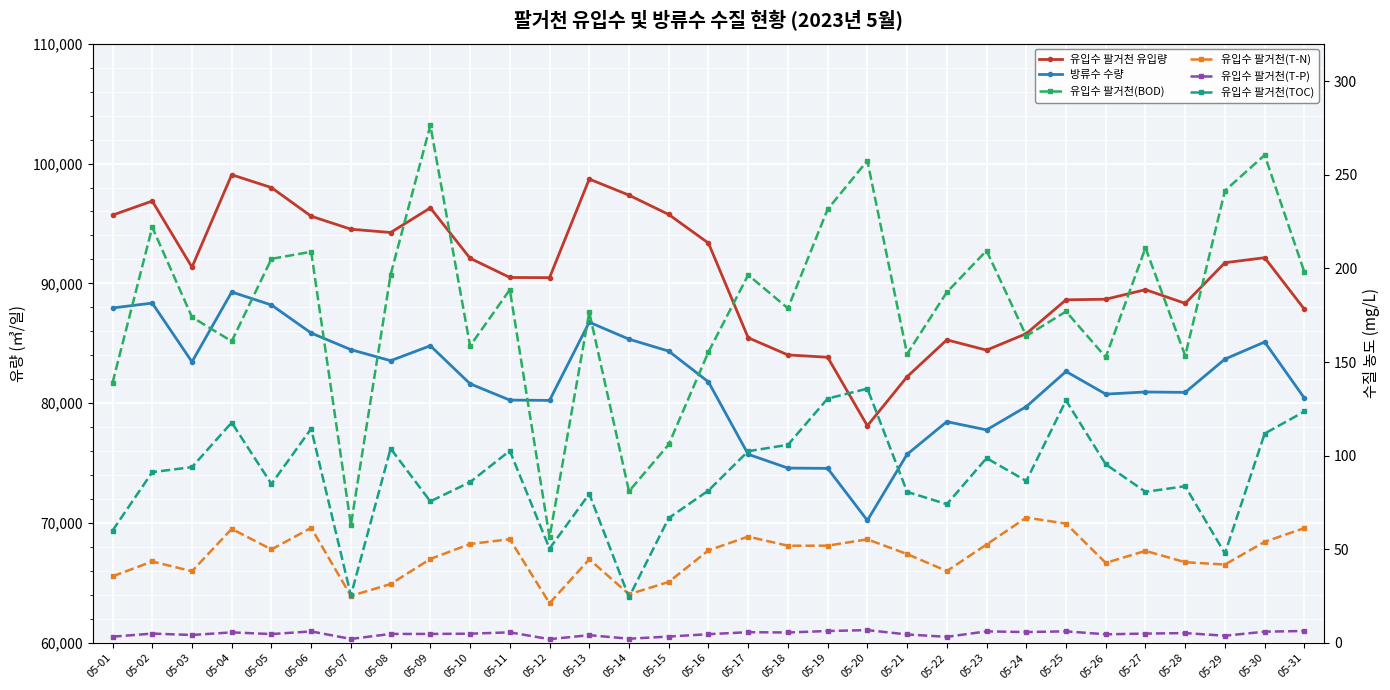

What is the difference between the 유입수 팔거천(BOD) values at 05-02 and 05-20?

35.5